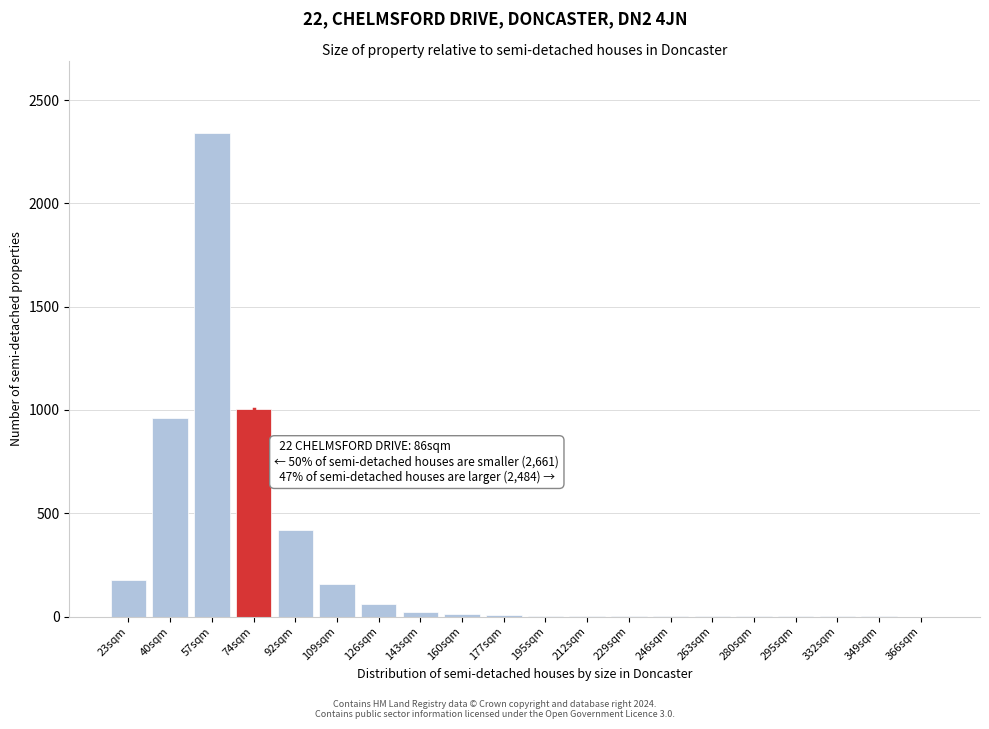

True or false: the data shows 2 at 246sqm.

True